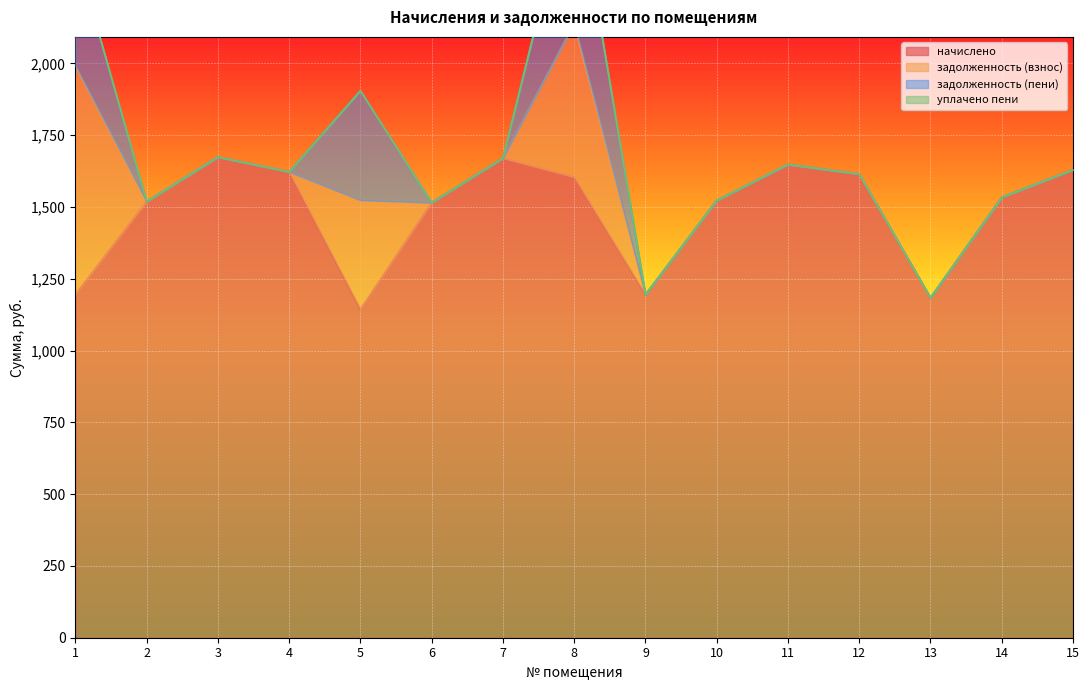

Where is the first local minimum for начислено?

5